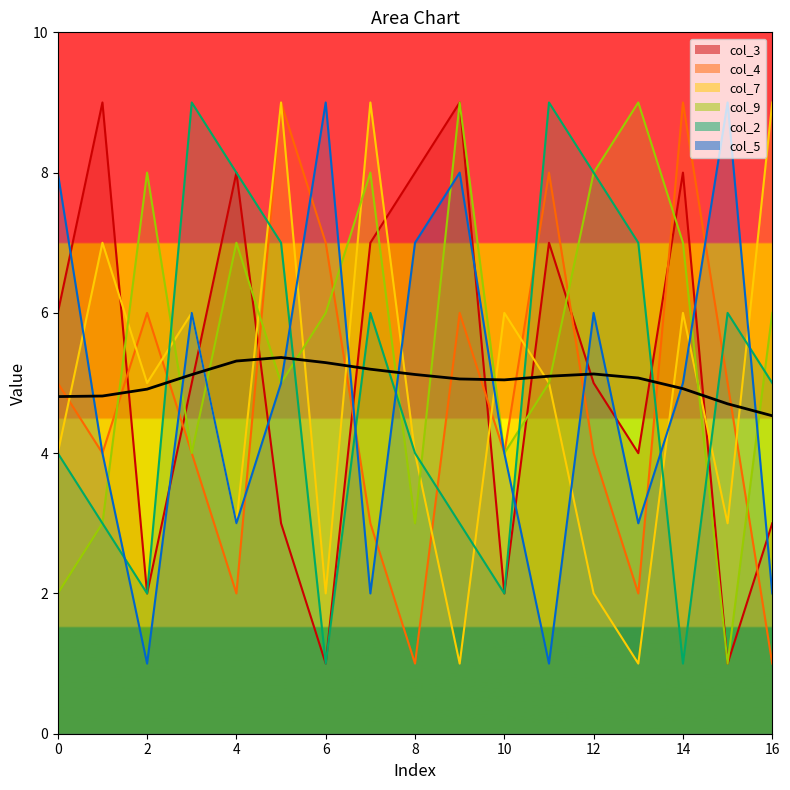

What is the difference between the maximum and second lowest values?

0.7